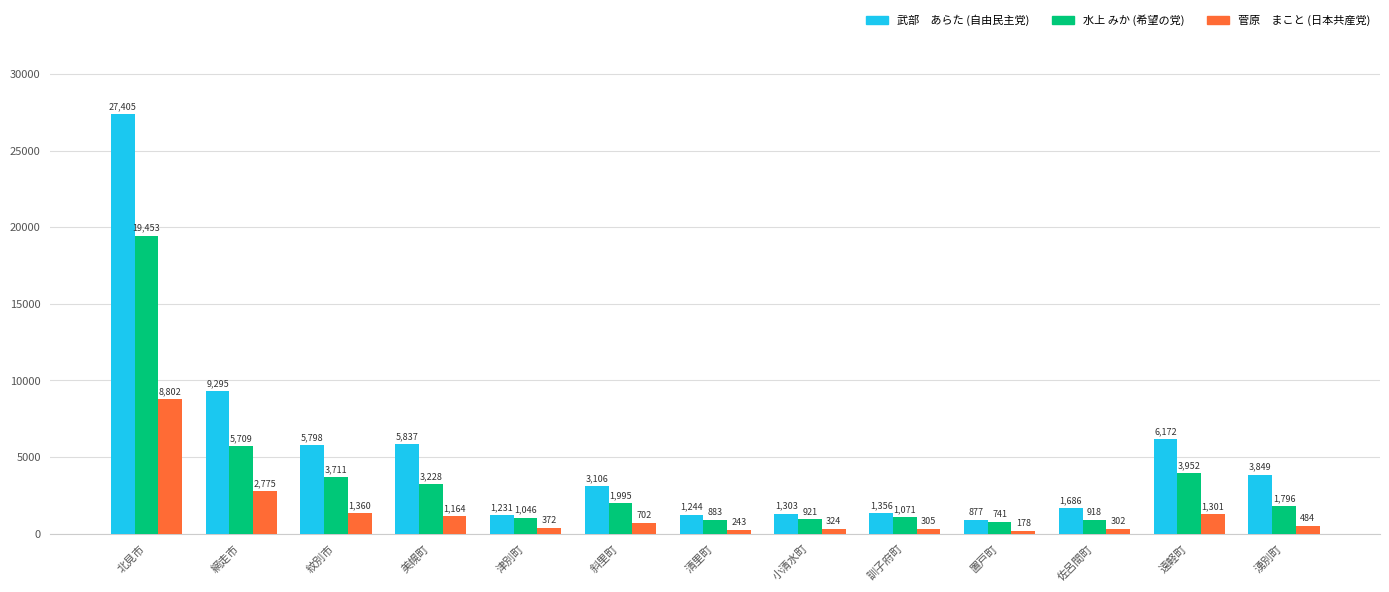

Does the chart contain stacked bars?

No